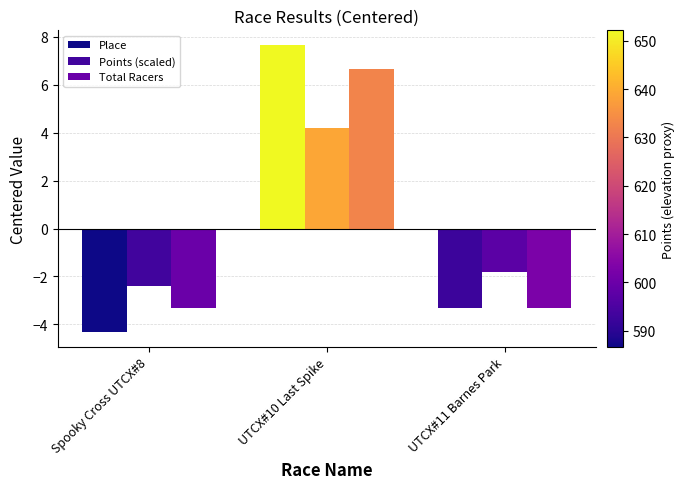

Where does the Total Racers series first go above -3?

UTCX#10 Last Spike